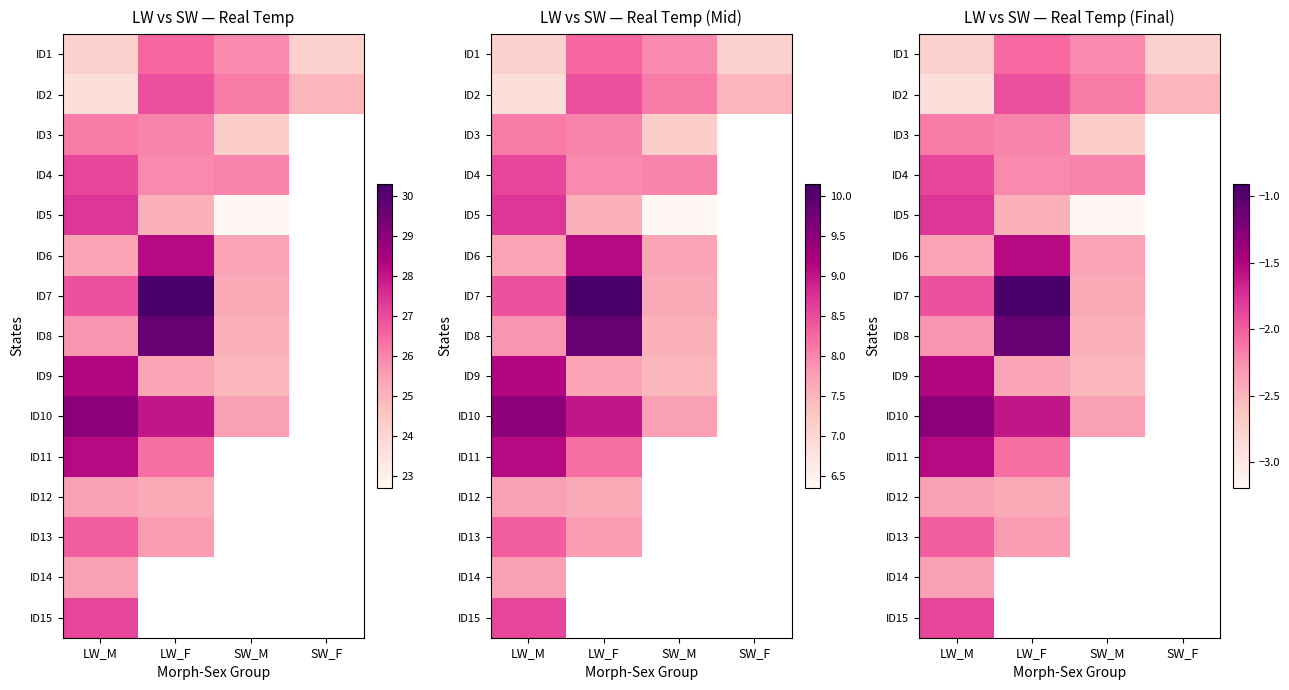

True or false: ID10 has a value of -0.4 at LW_M.

False